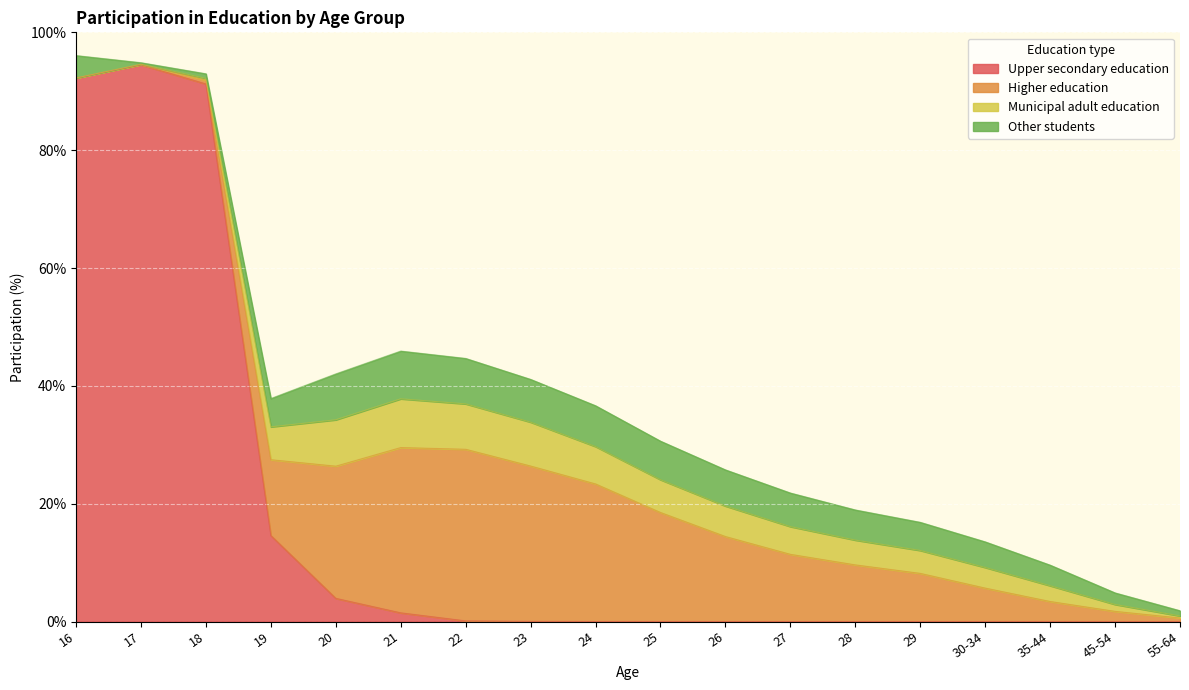

What is the lowest value of the Other students series?

0.3